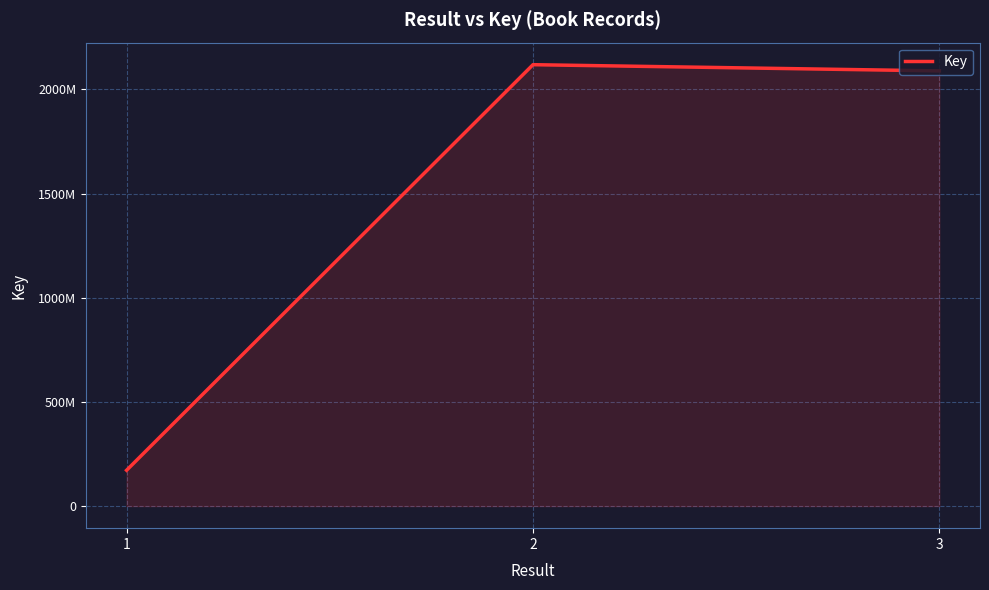

Reading left to right, transcribe all the data shown in this chart.

1=172007696	2=2118138062	3=2088367401